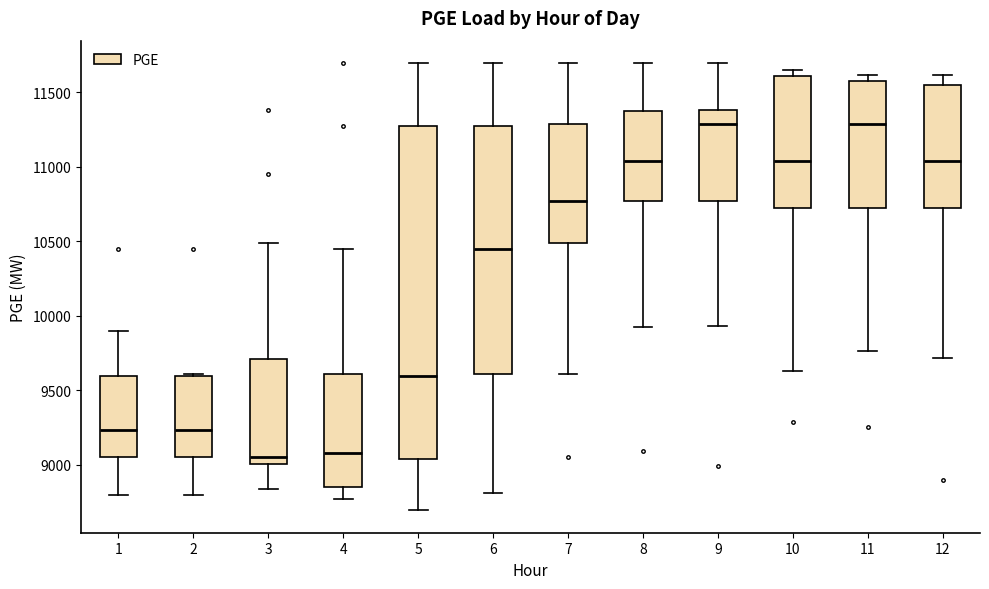

Where does the upper whisker of the box at x = 7 end on the y-axis? The values are not printed on the chart, so give them approximately, as read against the axis.

11700